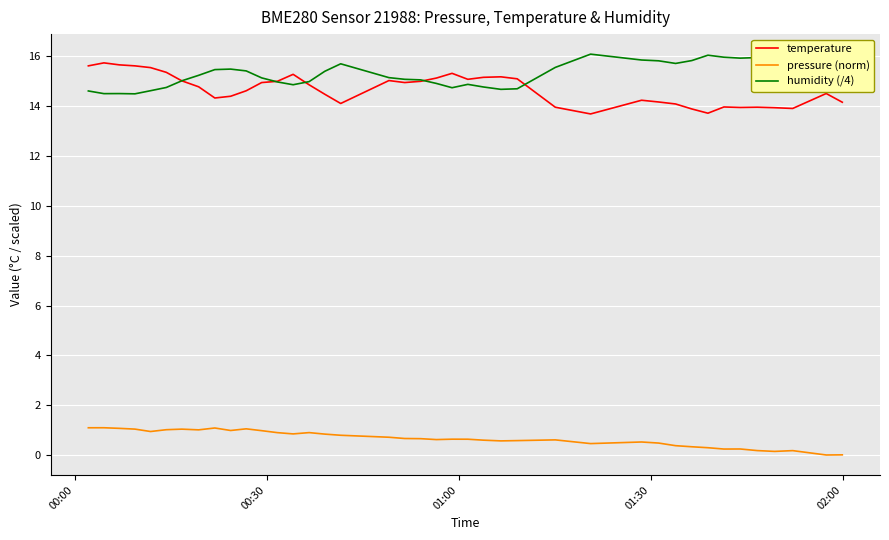

What are all the series names shown in the legend?

temperature, pressure (norm), humidity (/4)